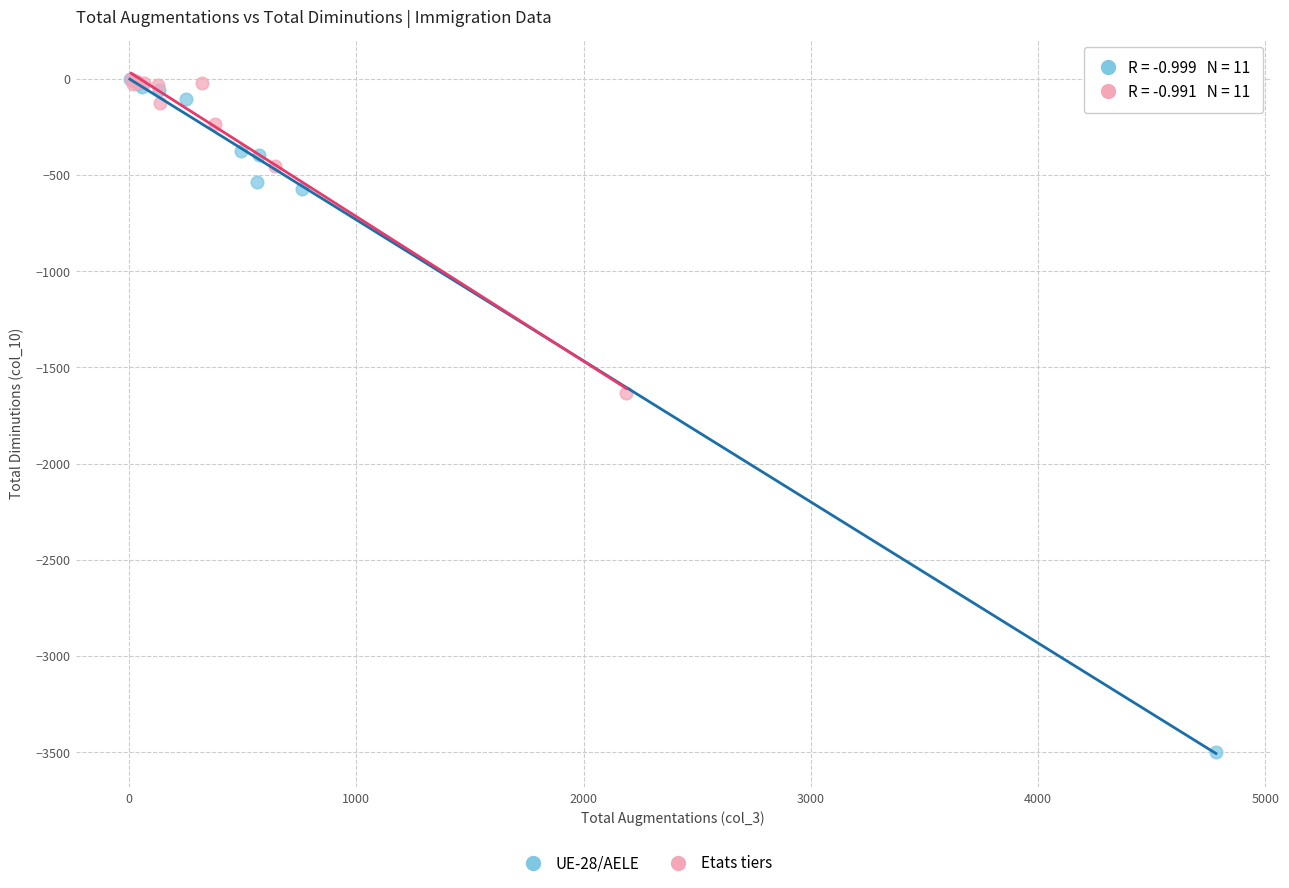

Which series has the widest spread of Y values?

UE-28/AELE